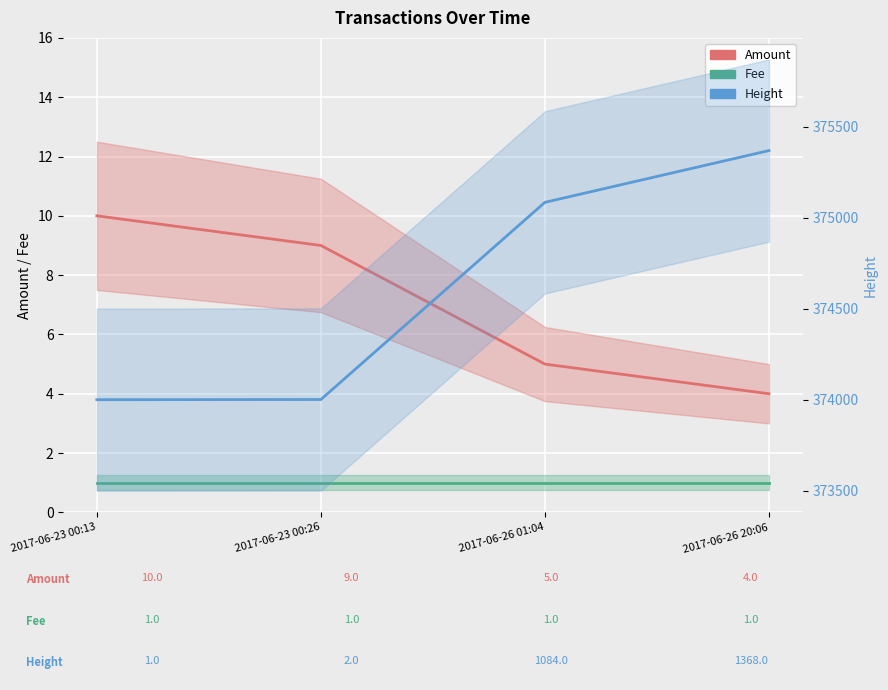

What is the label of the 3rd point from the left?

2017-06-26 01:04